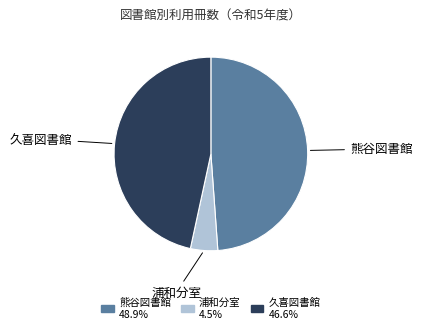

Is the sum of 熊谷図書館 and 久喜図書館 greater than half?

Yes